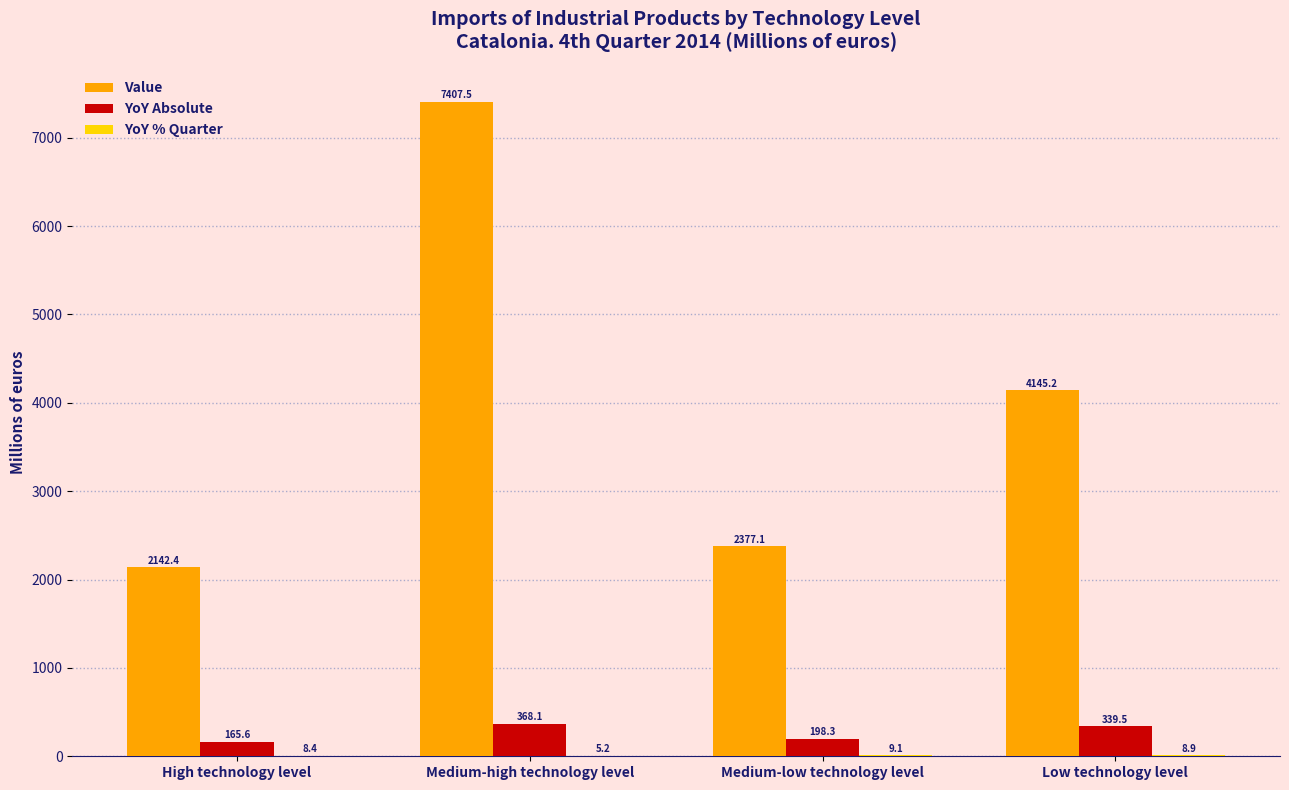

What is the maximum value for YoY Absolute?

368.1